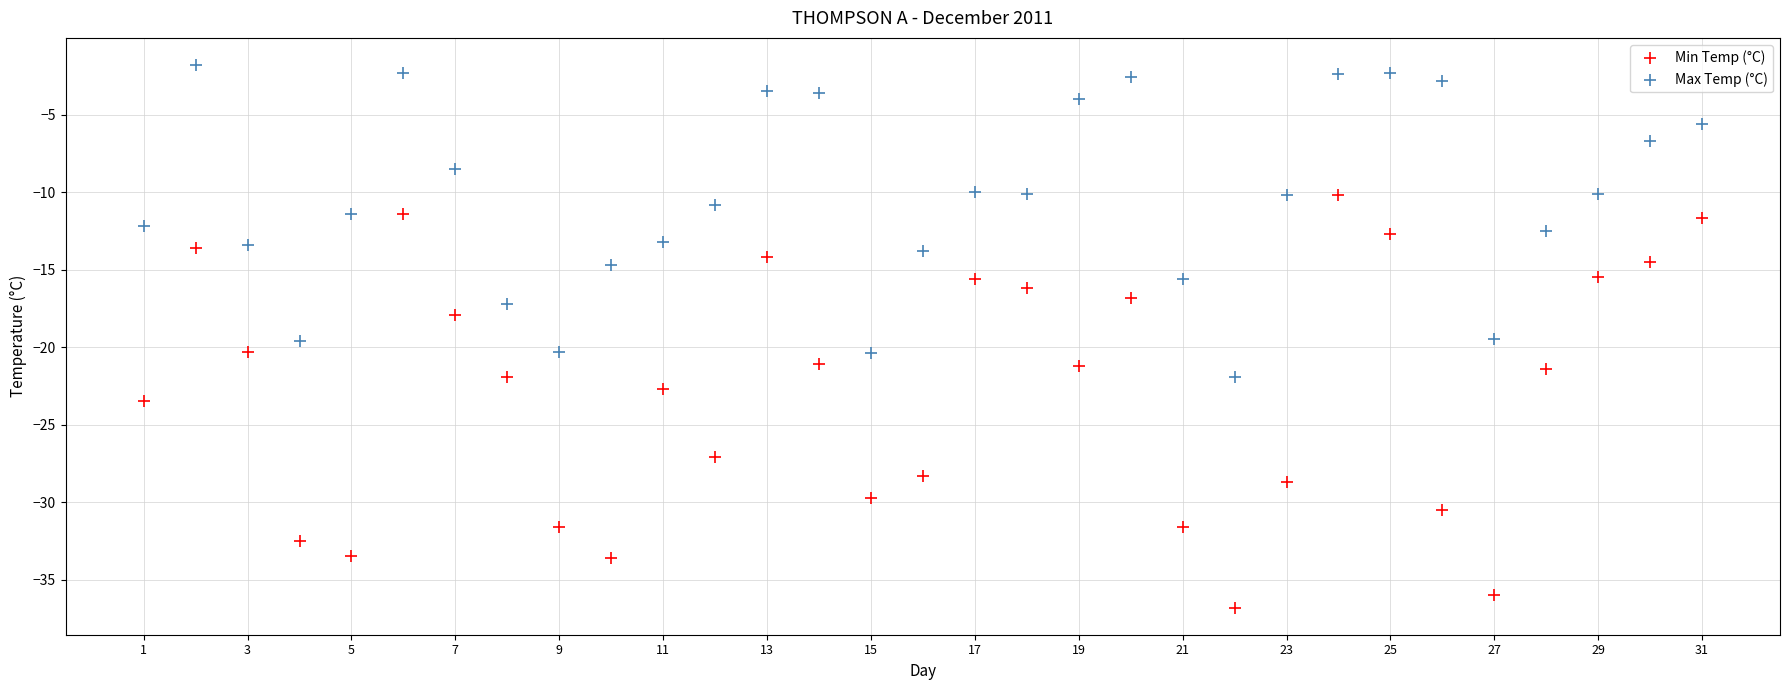

Which series reaches the maximum Y coordinate?

Max Temp (°C)